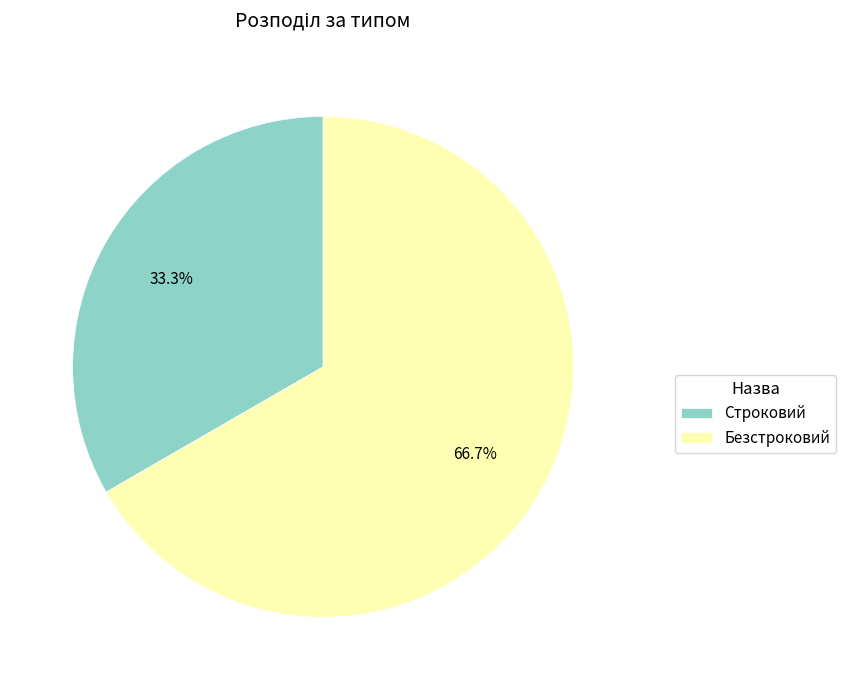

Does Строковий represent more than half of the total?

No